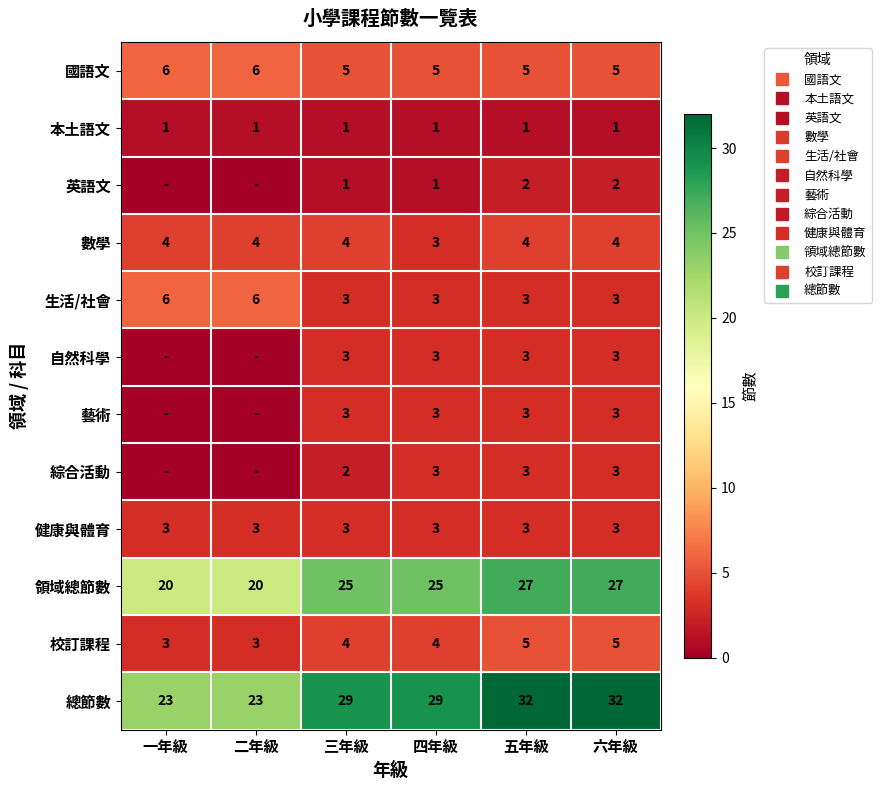

Is it true that 健康與體育 equals 5 at 四年級?

False